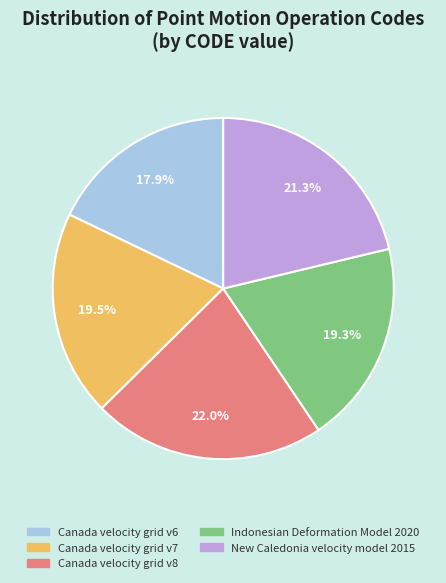

The Canada velocity grid v8 slice represents 22% of the pie. True or false?

True